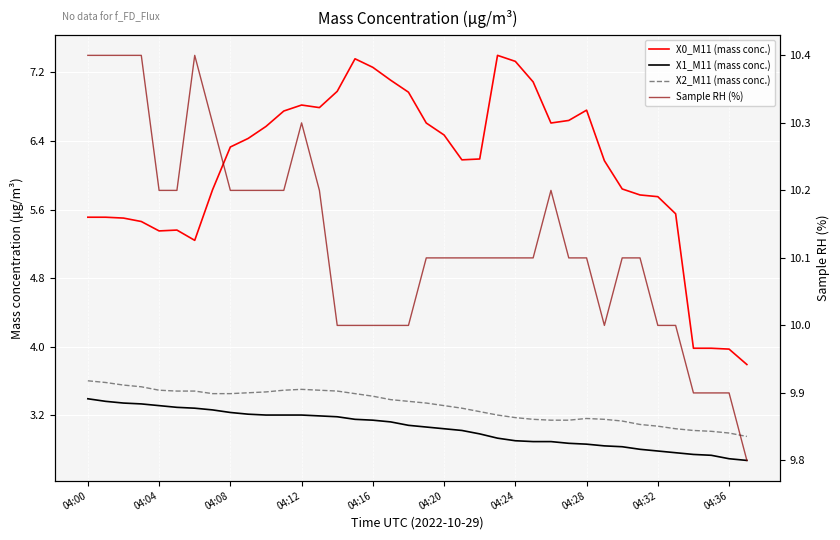

What is the label of the 6th point from the left?

04:20